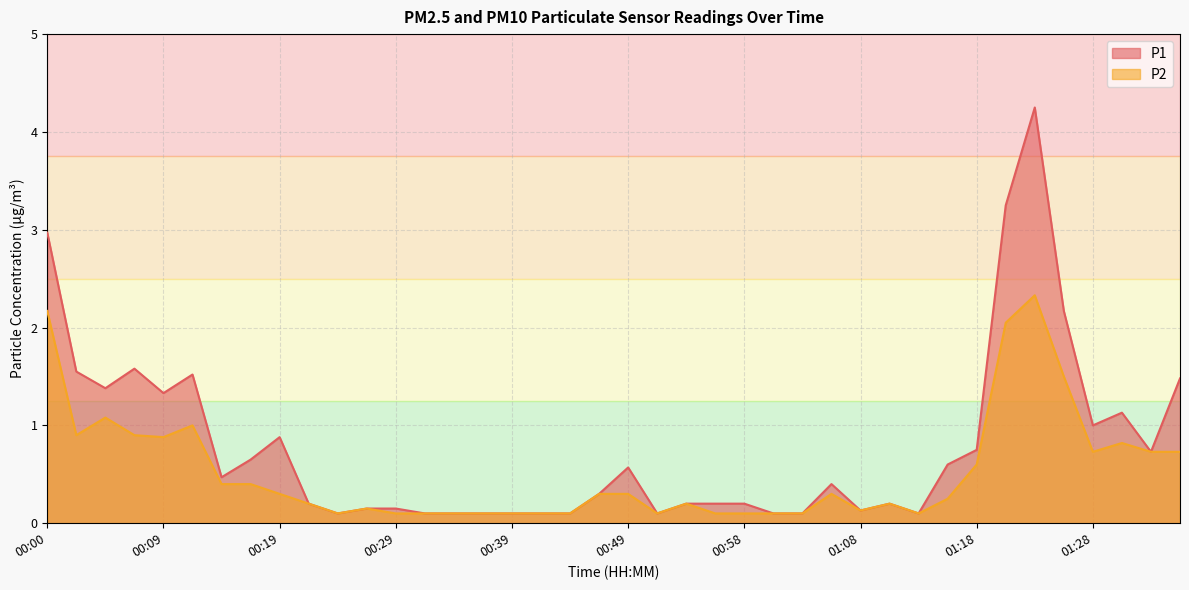

What position from the left is 00:12?

6